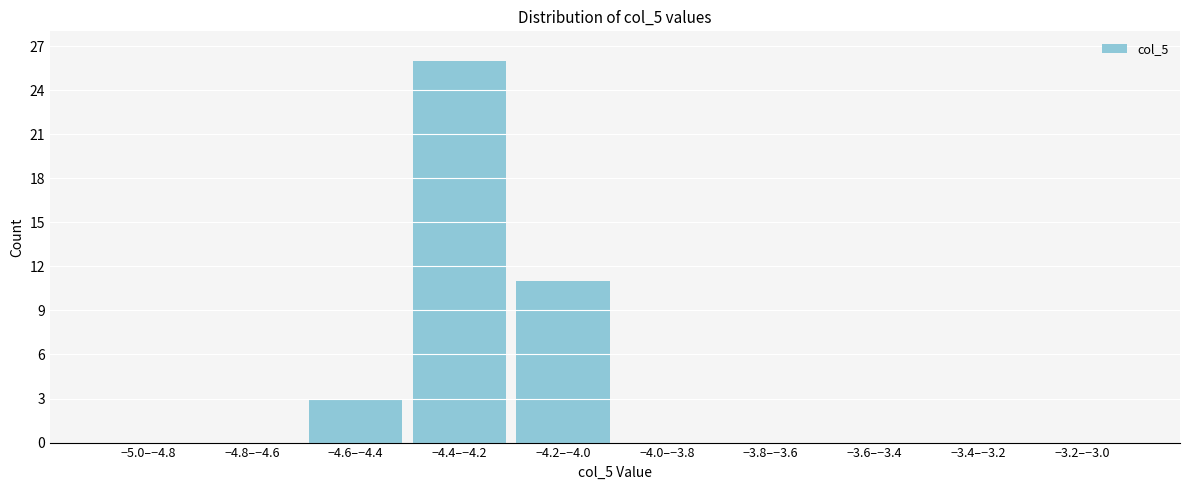

Reading right to left, list all the values displayed in this chart.

−3.2–−3.0=0	−3.4–−3.2=0	−3.6–−3.4=0	−3.8–−3.6=0	−4.0–−3.8=0	−4.2–−4.0=11	−4.4–−4.2=26	−4.6–−4.4=3	−4.8–−4.6=0	−5.0–−4.8=0